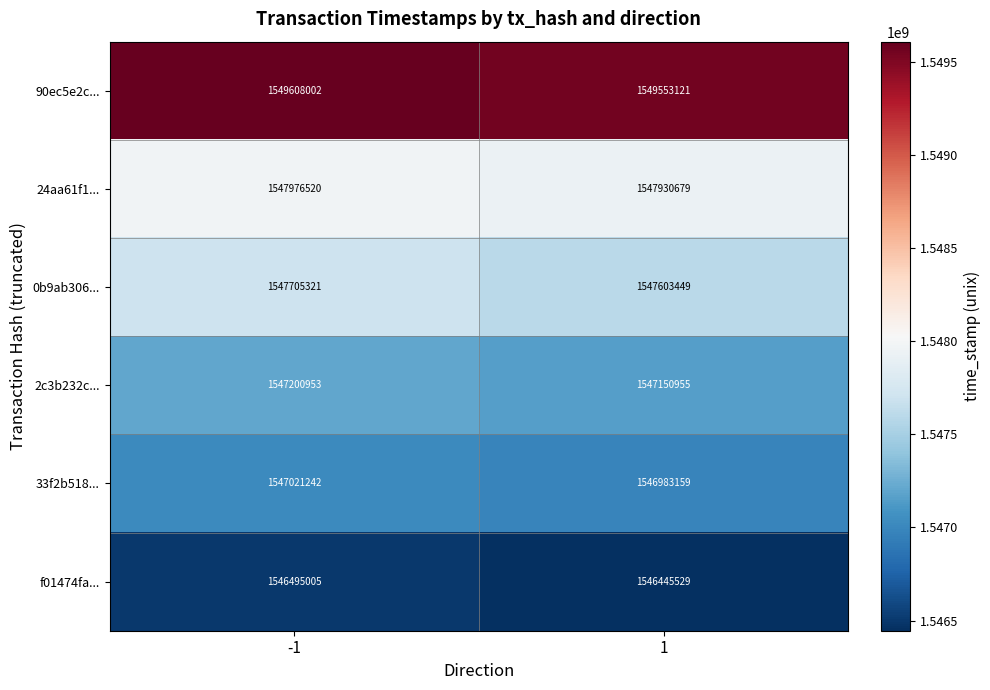

What is the maximum value shown in the chart?

1549608002